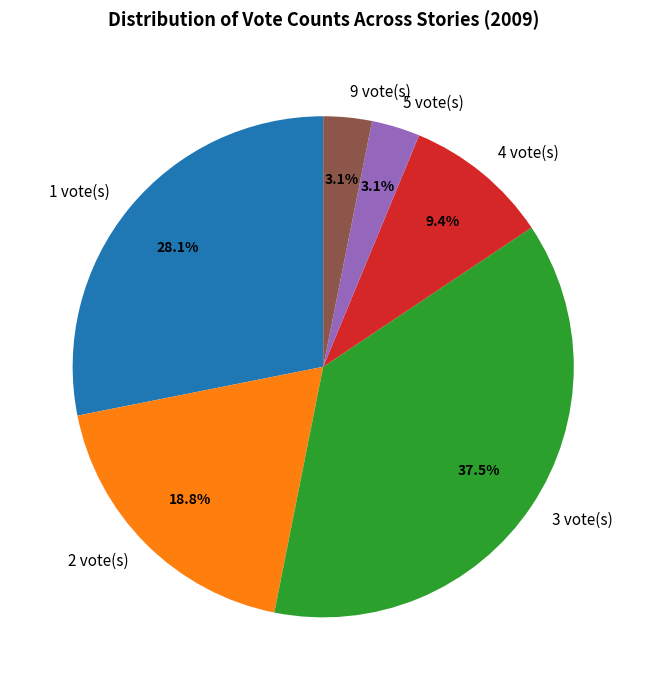

What percentage is NOT represented by 9 vote(s)?

96.9%